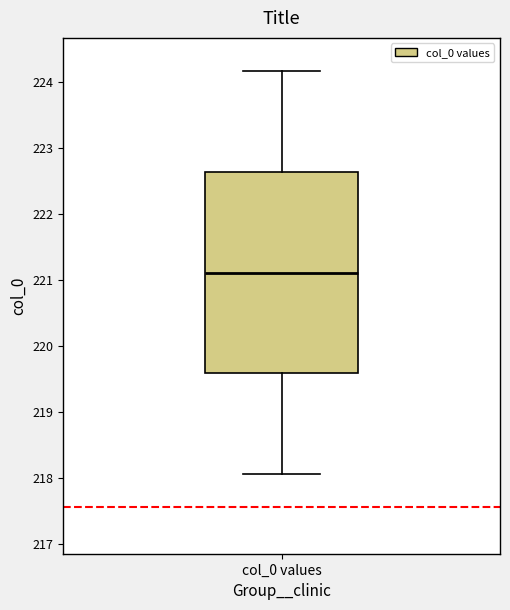

Transcribe this box plot: give where the median line is, the range the box spans, and where the two whiskers end, as read against the y-axis. The values are not printed on the chart, so give them approximately, as read against the axis.

median 221.1, box 219.6 to 222.6, whiskers 218.1 to 224.2